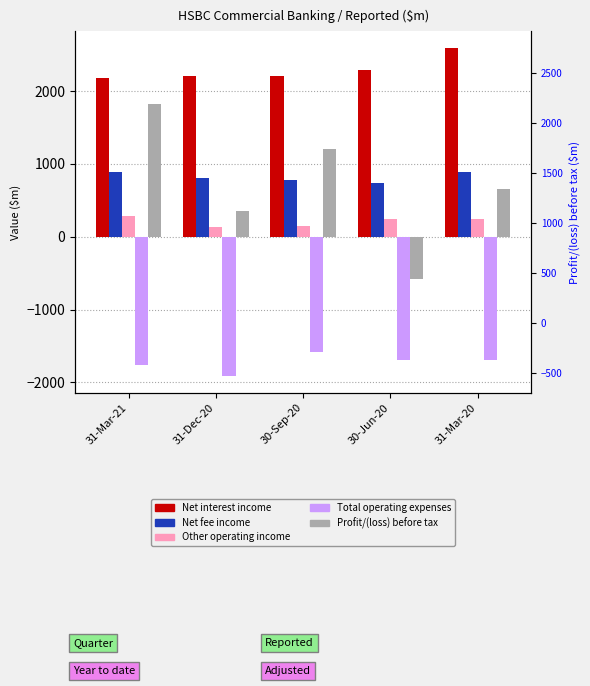

Reading left to right, extract all data points from this chart.

Net interest income: 2182	2210	2208	2287	2596
Net fee income: 888	808	787	734	896
Other operating income: 279	128	153	246	241
Total operating expenses: -1759	-1916	-1587	-1698	-1699
Profit/(loss) before tax: 1821	355	1207	-582	659